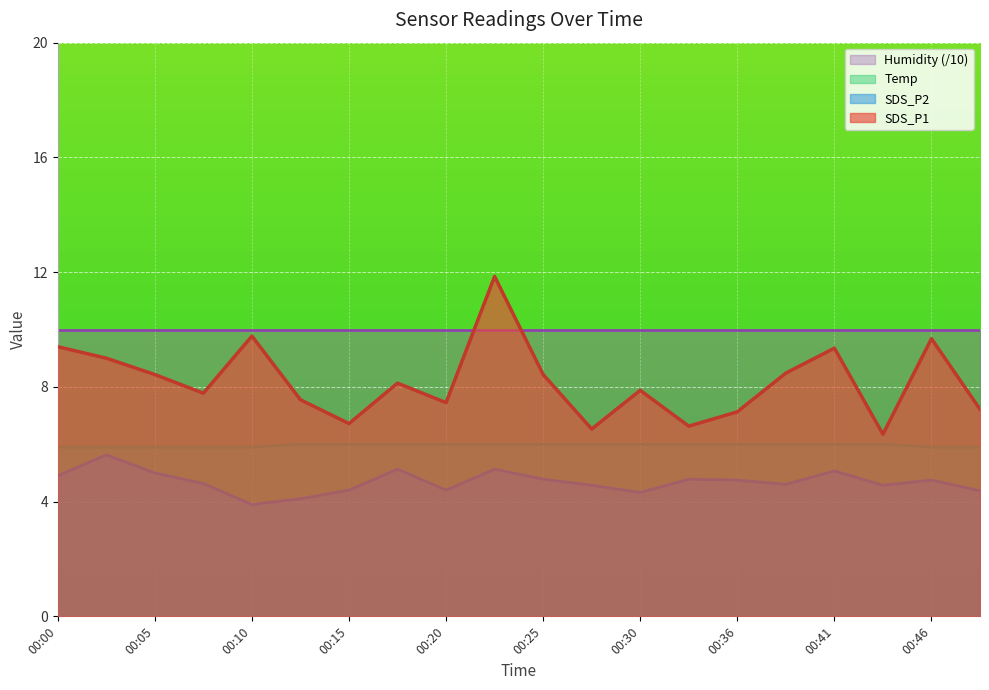

Rank the series by their average value, from lowest to highest.

SDS_P2, Temp, SDS_P1, Humidity (/10)